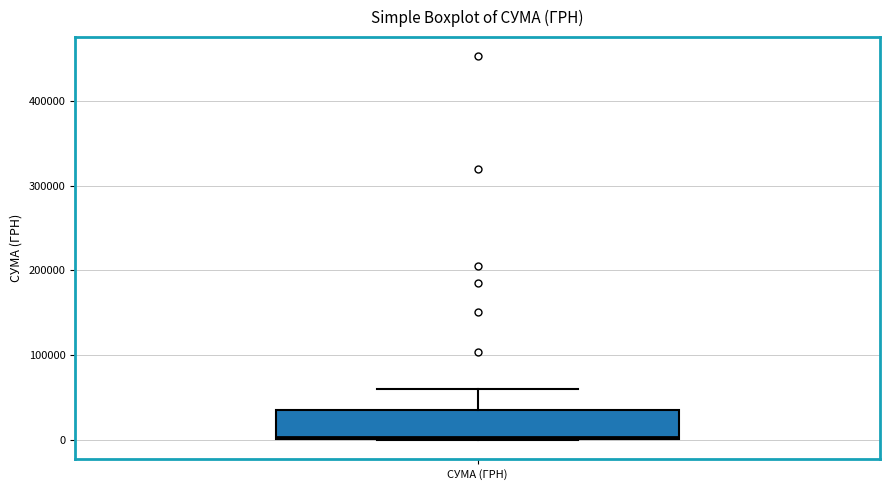

Where does the upper whisker of the box for СУМА (ГРН) end on the y-axis? The values are not printed on the chart, so give them approximately, as read against the axis.

60000